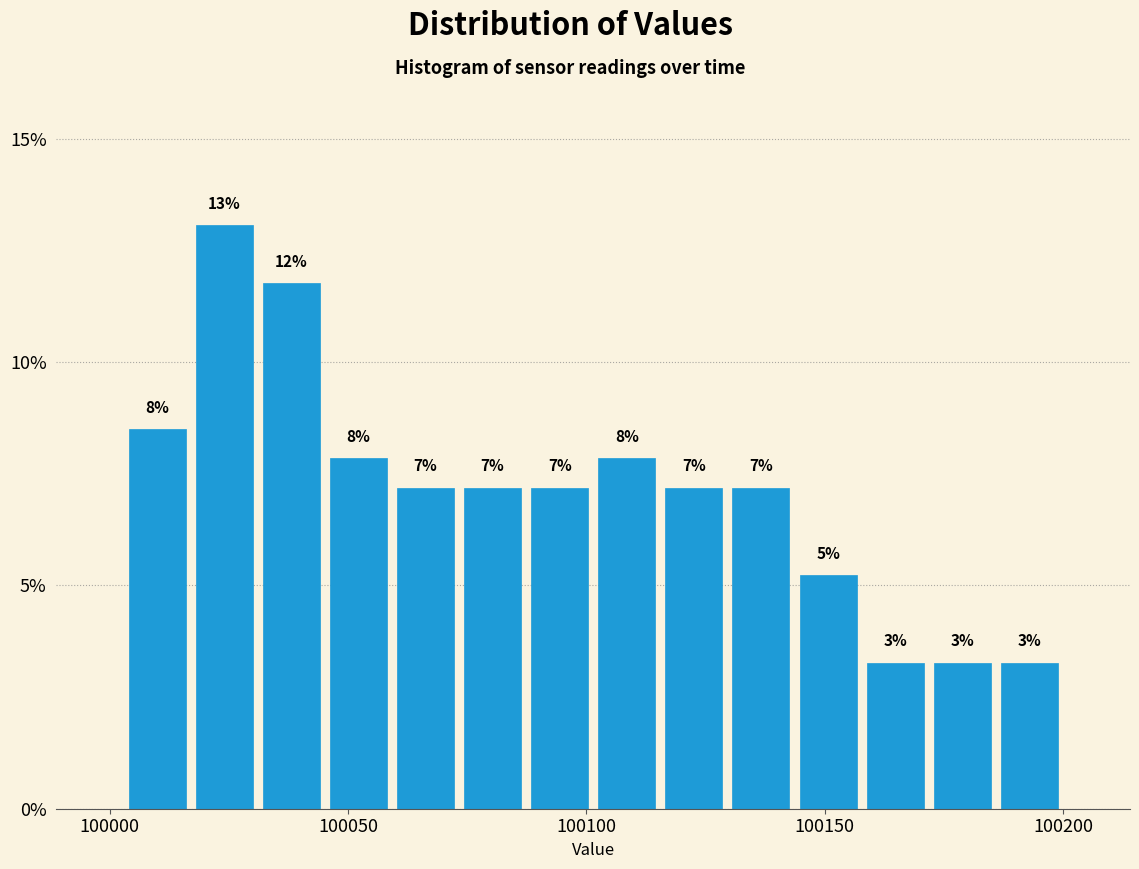

Around what value on the x-axis is the tallest bar? Give the approximate position of its centre, as read against the axis.

100025